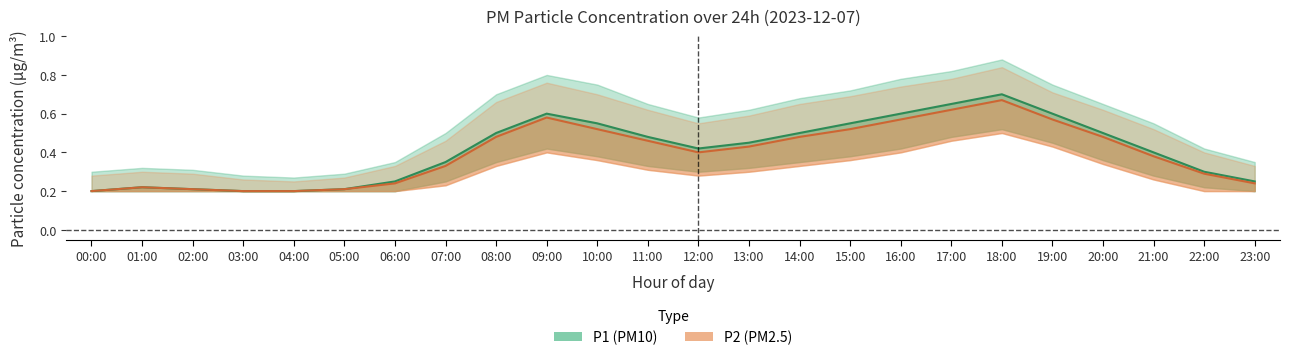

At how many categories does at least one series exceed 0?

24